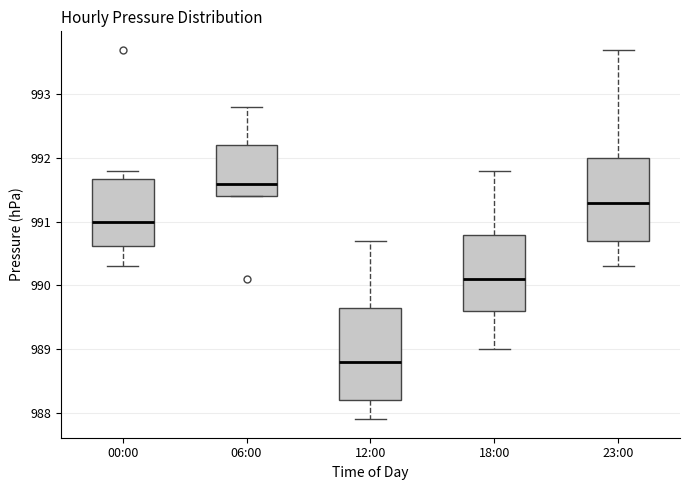

Reading left to right, transcribe this box plot: for each box, give where its median line is, the range the box spans, and where its two whiskers end, as read against the y-axis. The values are not printed on the chart, so give them approximately, as read against the axis.

00:00: median 991.0, box 990.6 to 991.7, whiskers 990.3 to 991.8
06:00: median 991.6, box 991.4 to 992.2, whiskers 991.4 to 992.8
12:00: median 988.8, box 988.2 to 989.7, whiskers 987.9 to 990.7
18:00: median 990.1, box 989.6 to 990.8, whiskers 989.0 to 991.8
23:00: median 991.3, box 990.7 to 992.0, whiskers 990.3 to 993.7